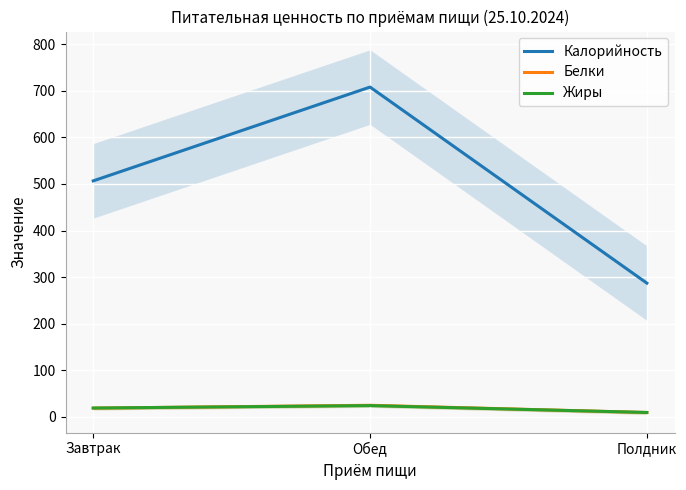

At which category is the sum across all series the highest?

Обед